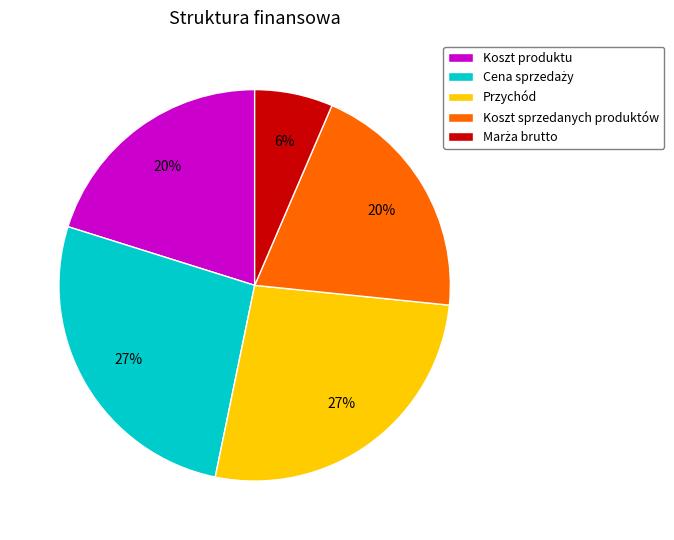

Combined, do Przychód and Koszt sprzedanych produktów account for over 50%?

No